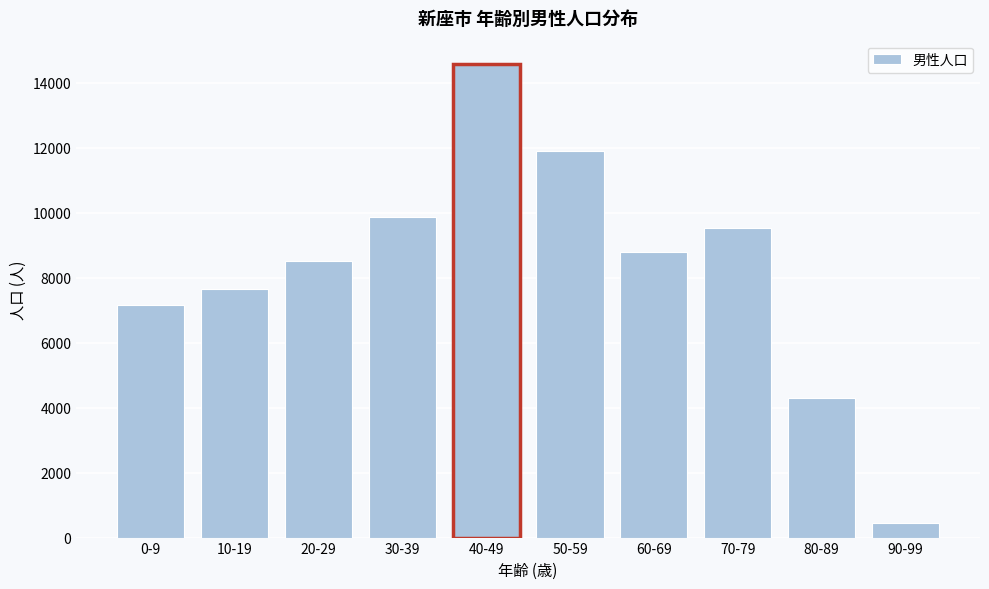

Reading left to right, list all the values displayed in this chart.

0-9=7167	10-19=7636	20-29=8499	30-39=9867	40-49=14559	50-59=11896	60-69=8771	70-79=9520	80-89=4304	90-99=445